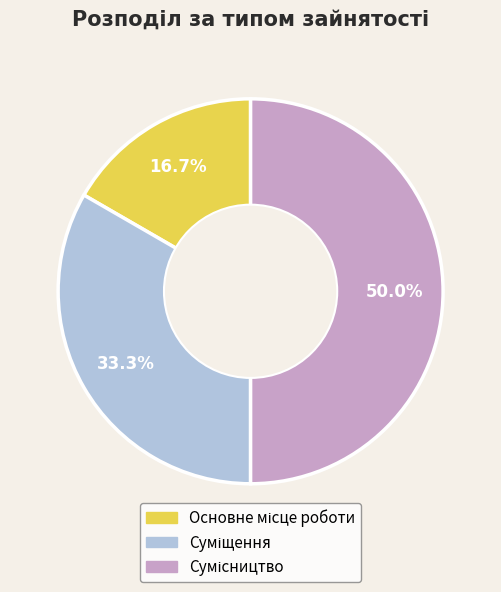

What is the smallest slice in the pie chart?

Основне місце роботи